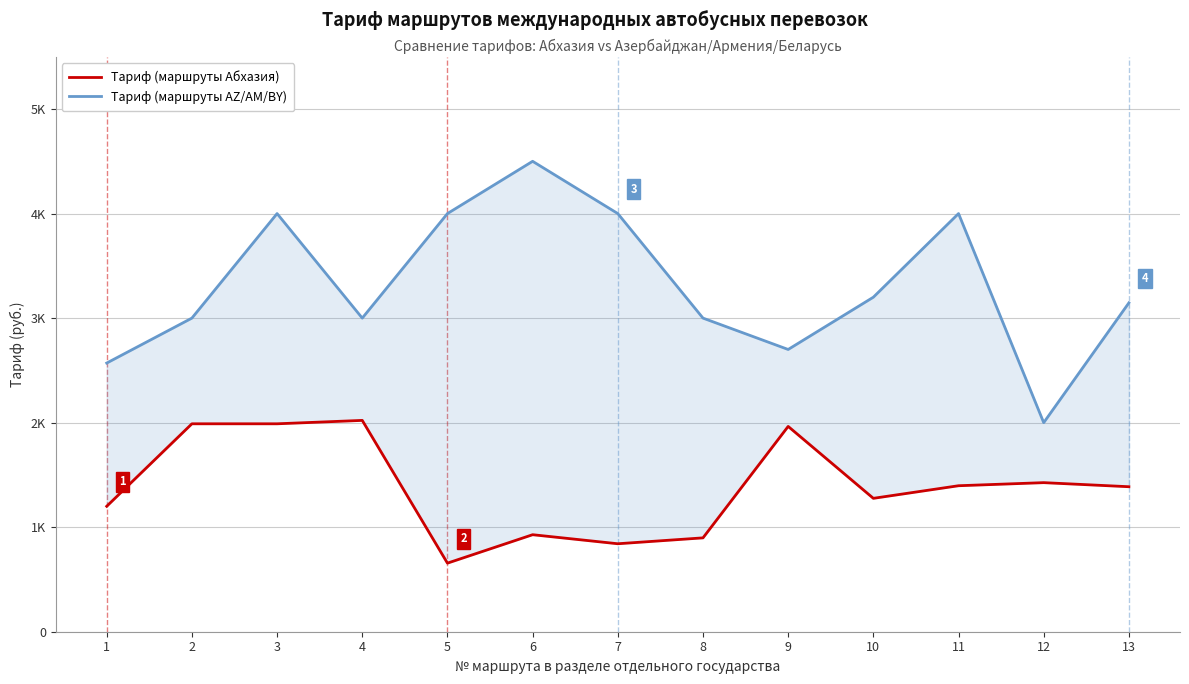

Does the chart have visible grid lines?

Yes